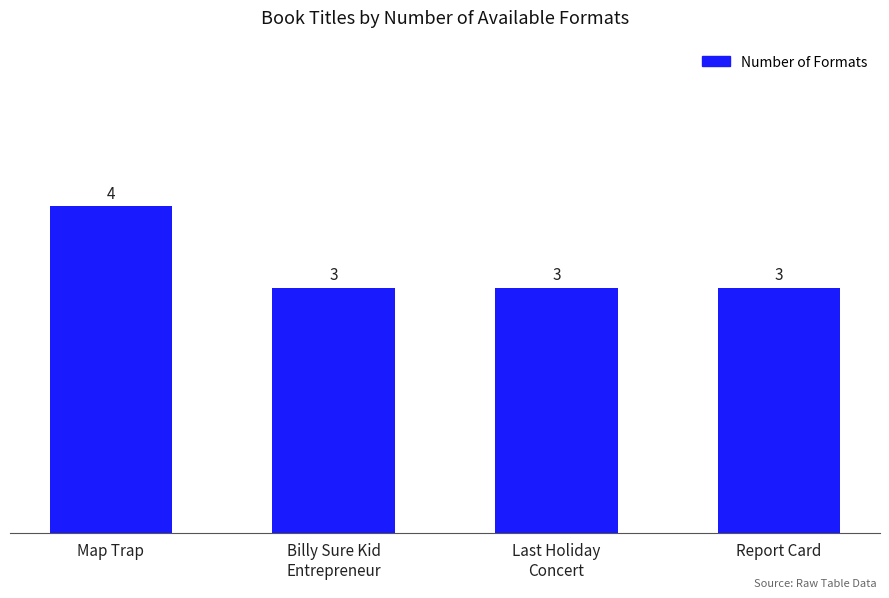

At which category does the chart reach its peak across all series?

Map Trap